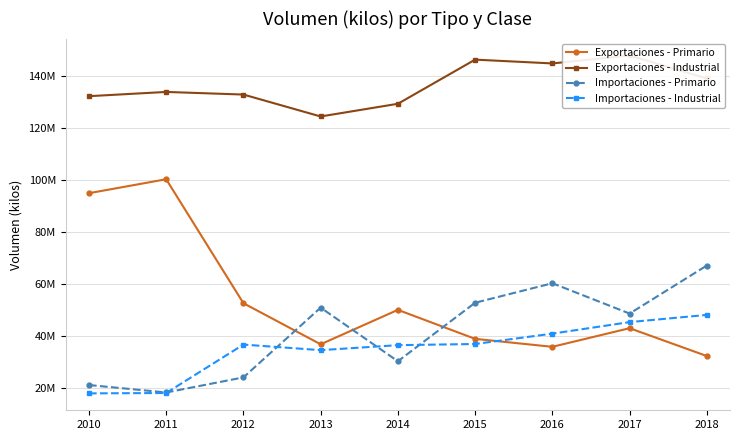

Is this an area chart (filled region under the line)?

No